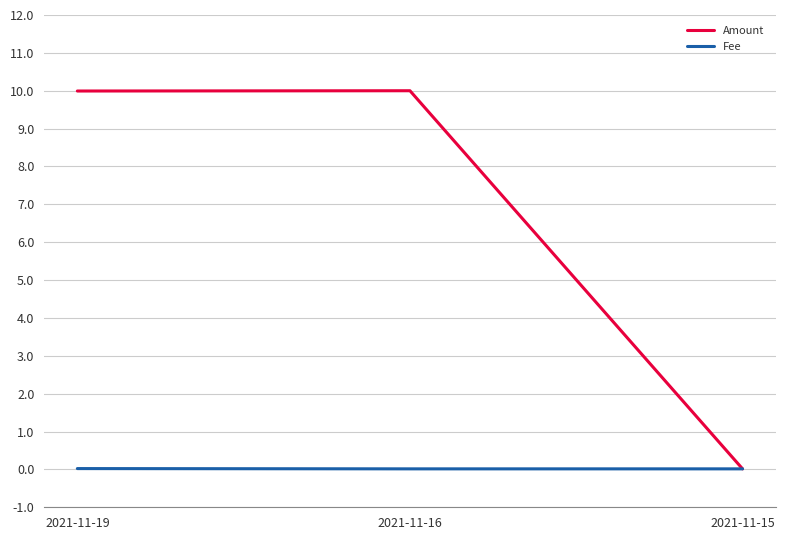

Between 2021-11-16 and 2021-11-15, which series saw the biggest shift?

Amount